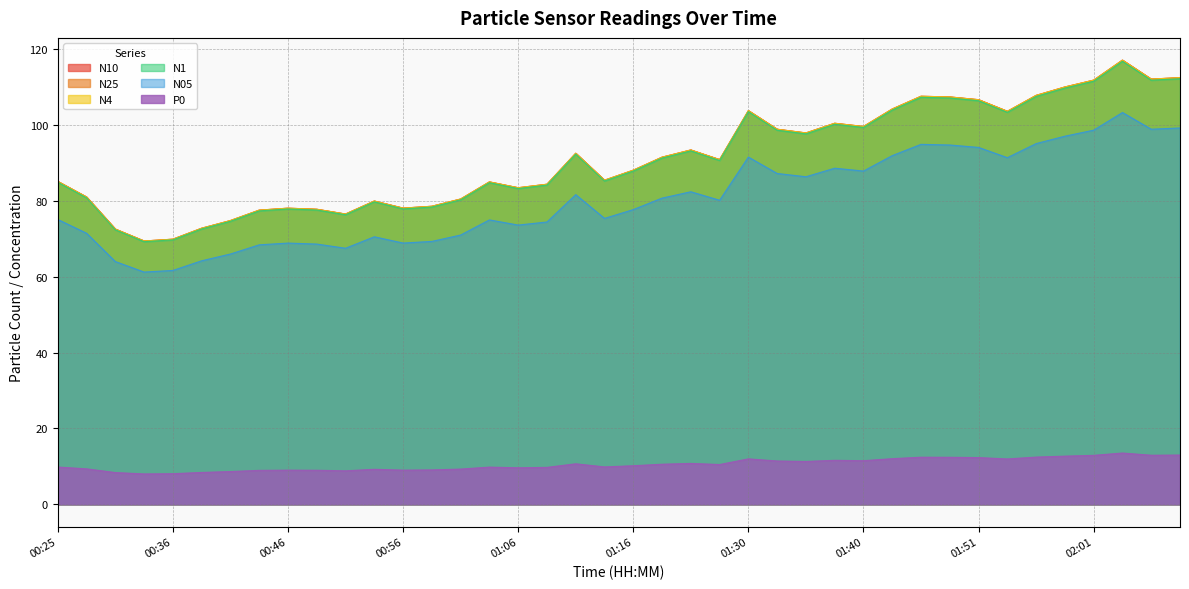

Which series has the largest total across all categories?

N10